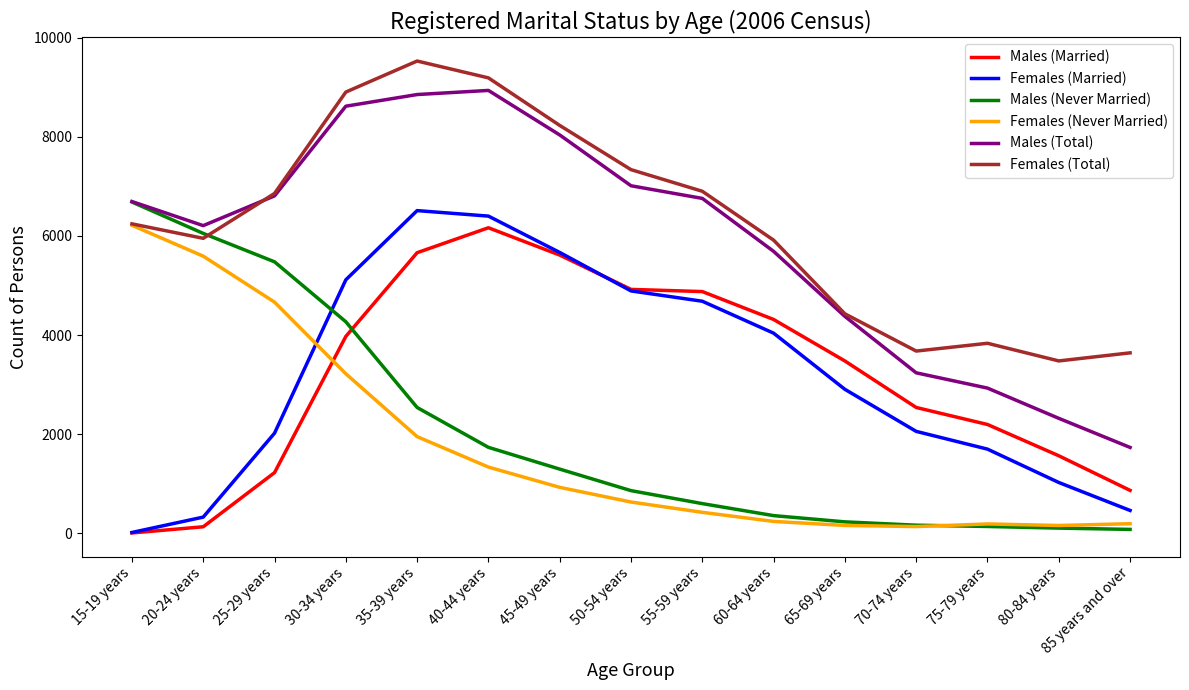

Which series changed the most between 60-64 years and 80-84 years?

Males (Total)